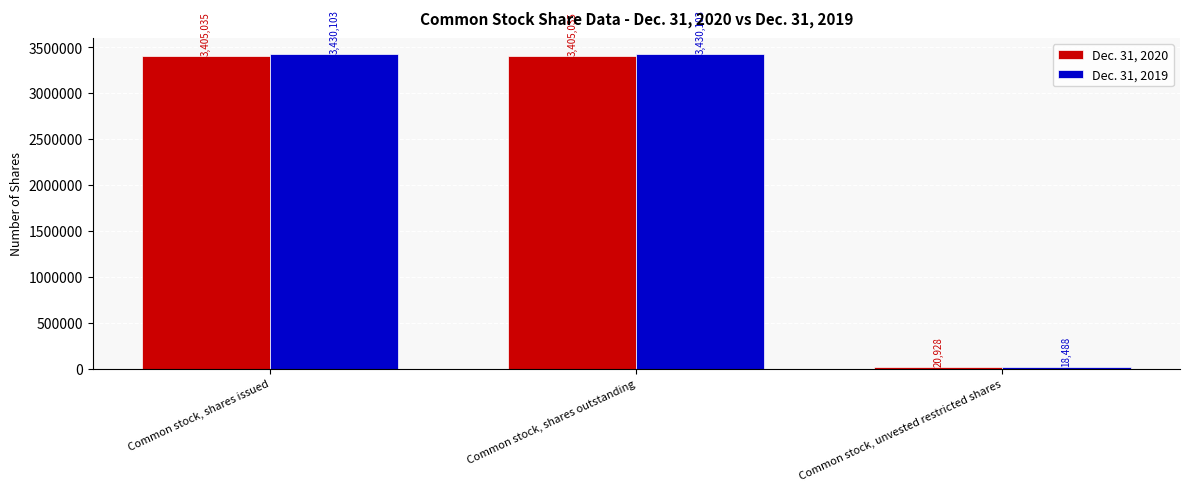

What is the lowest value of the Dec. 31, 2020 series?

20928